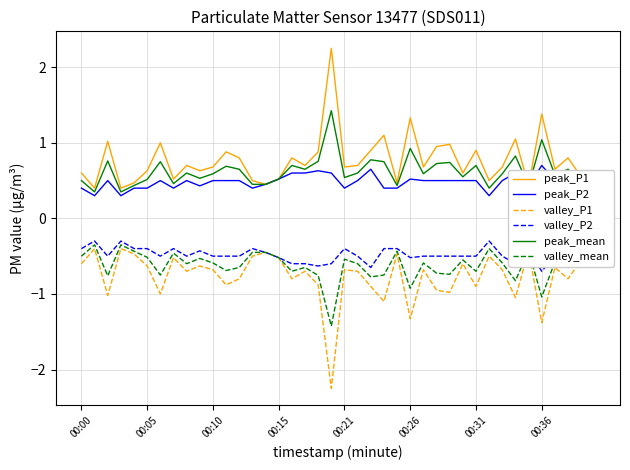

At how many categories does at least one series exceed -1?

40